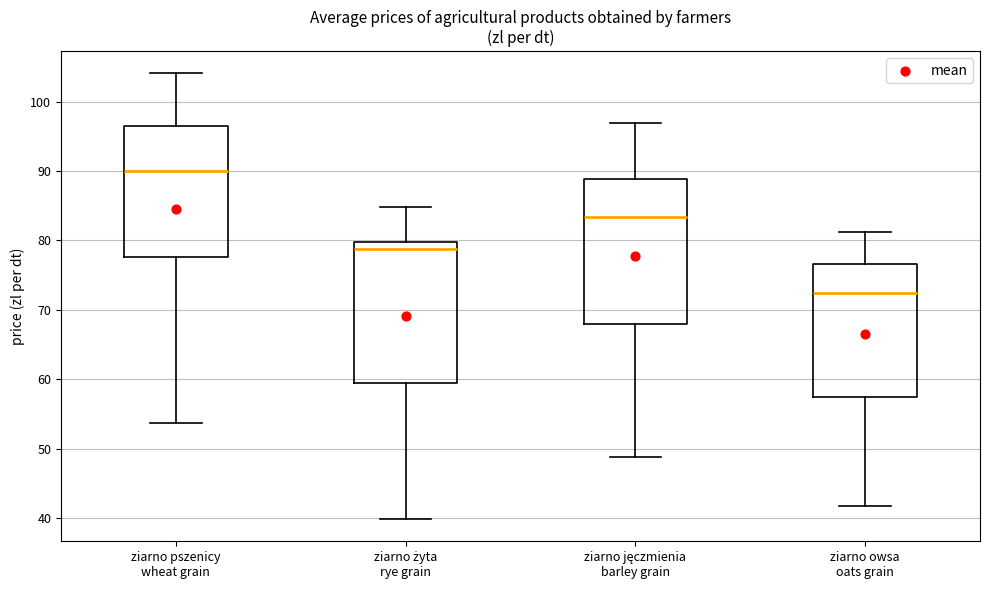

Where does the upper whisker of the box for ziarno jęczmienia barley grain end on the y-axis? The values are not printed on the chart, so give them approximately, as read against the axis.

97